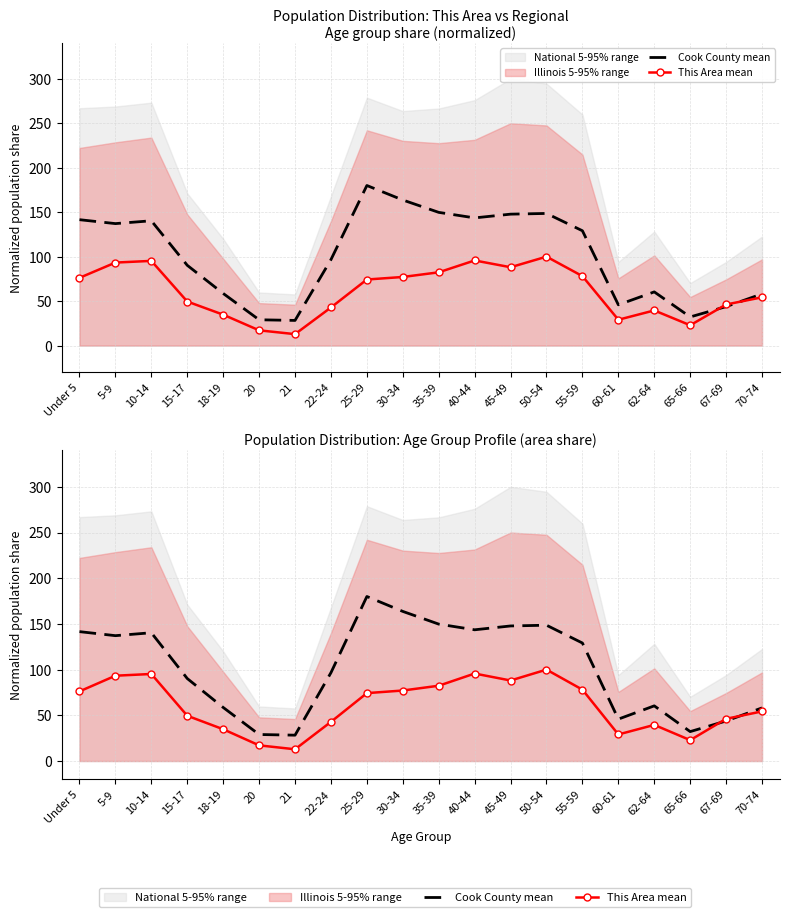

How many data points in Cook County mean are above 129?

10